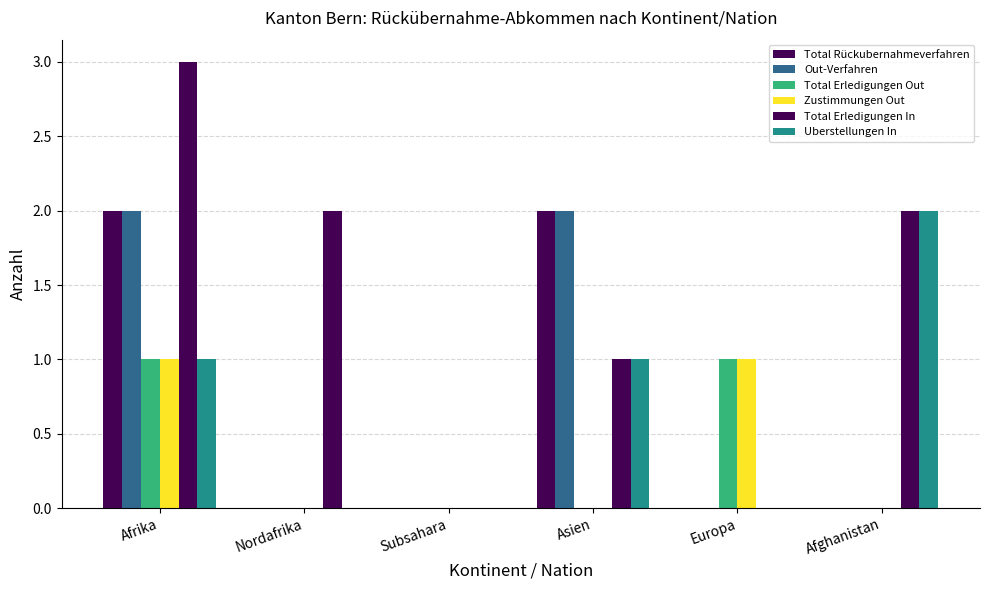

At which label does Total Erledigungen In first exceed 2?

Afrika